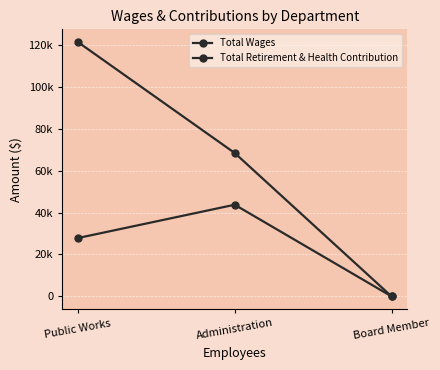

Is this an area chart (filled region under the line)?

No